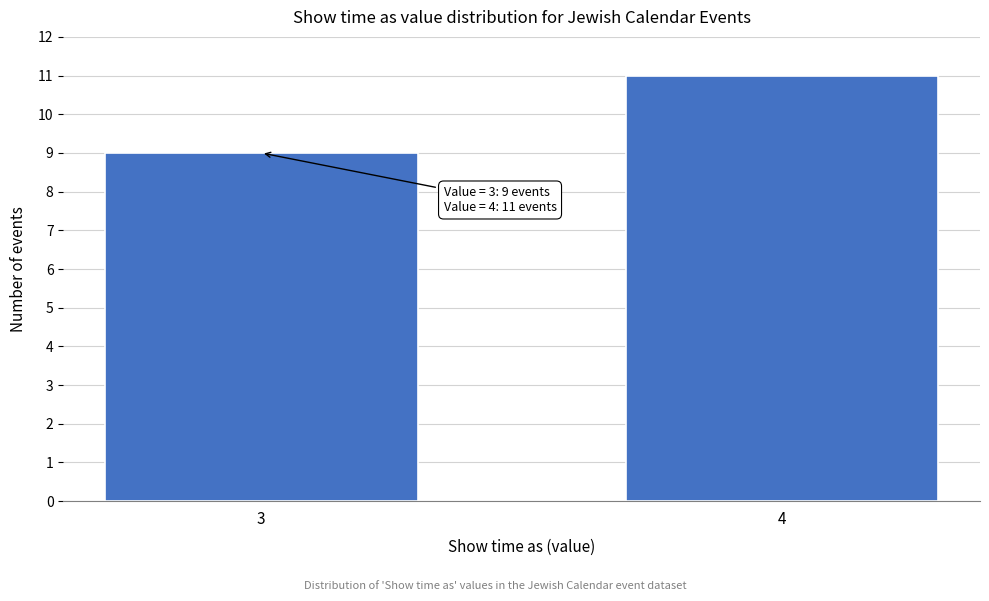

Reading left to right, list all the values displayed in this chart.

3=9	4=11